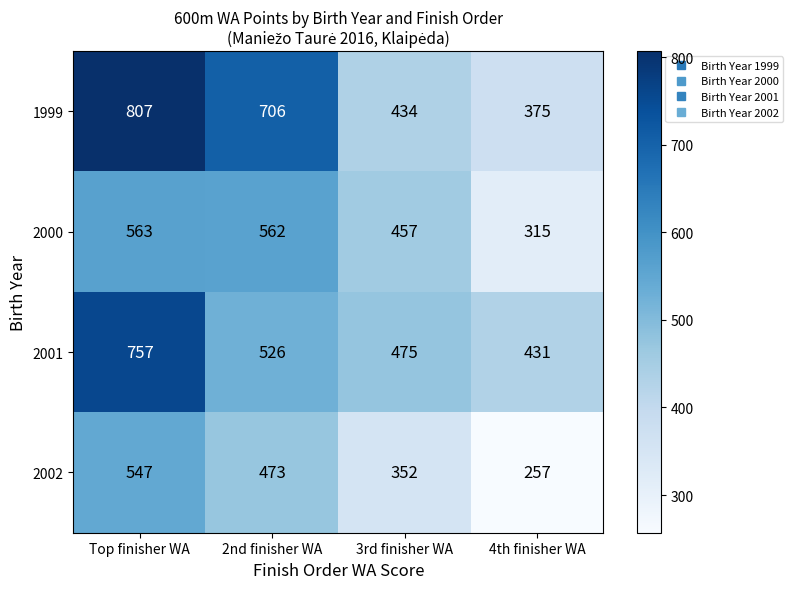

At Top finisher WA, list the series in order from smallest to largest.

2002, 2000, 2001, 1999